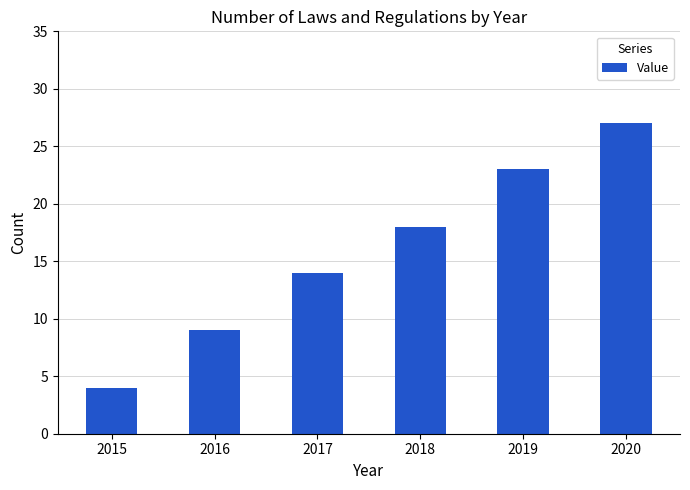

What is the minimum value shown in the chart?

4